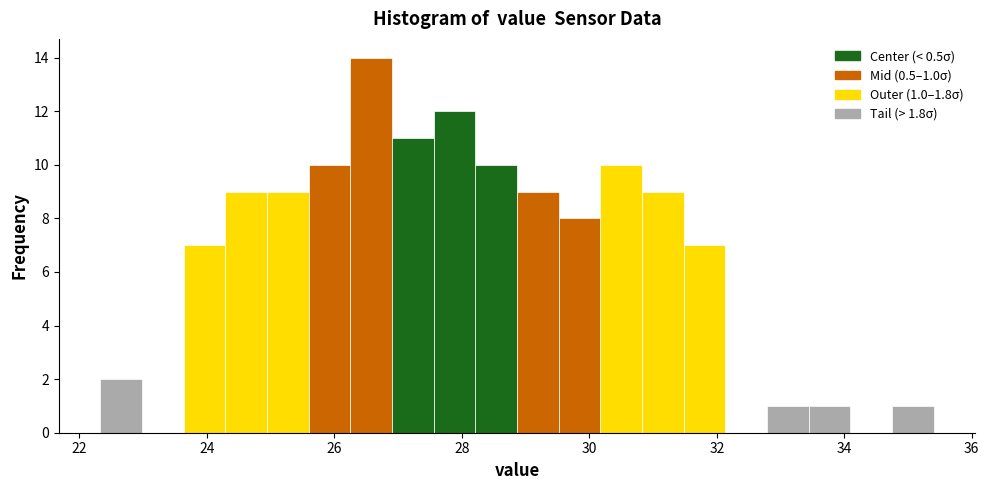

Read against the x-axis, roughly where is the centre of the tallest bar?

26.6